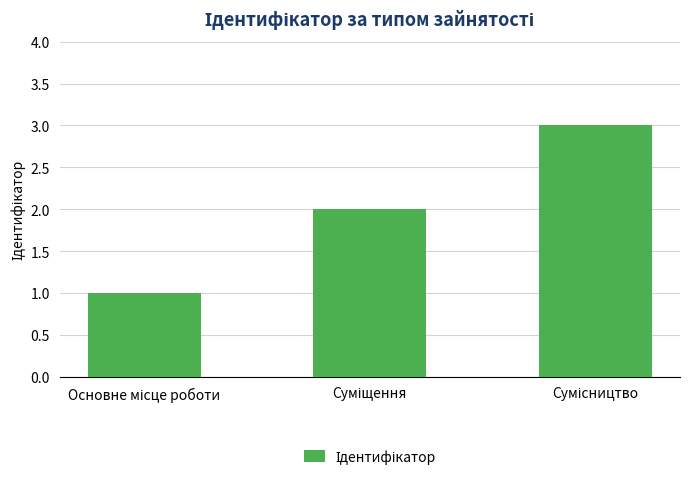

What is the maximum value shown in the chart?

3